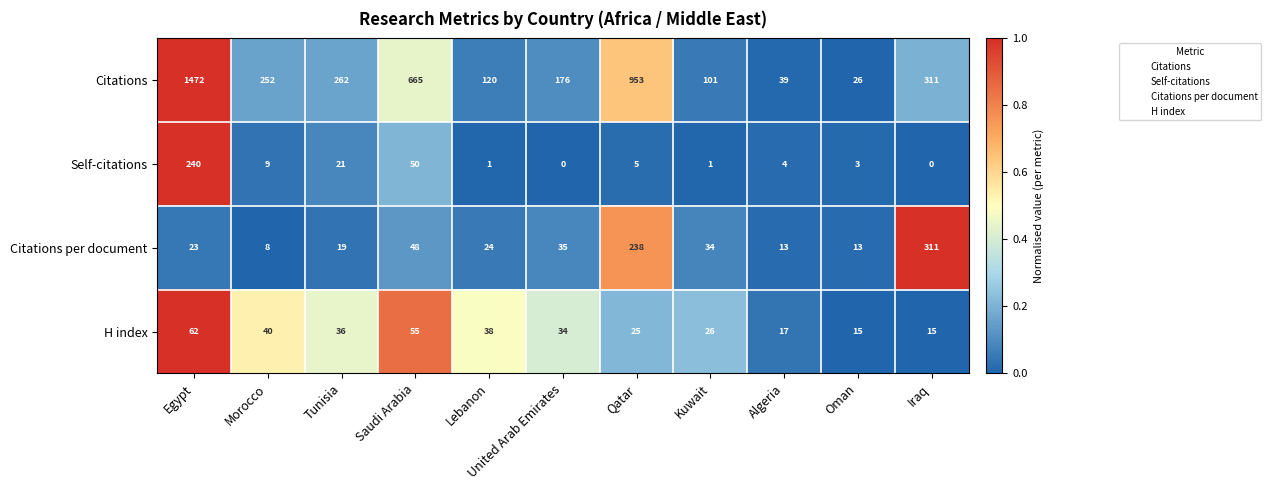

Which series has the largest total across all categories?

Citations